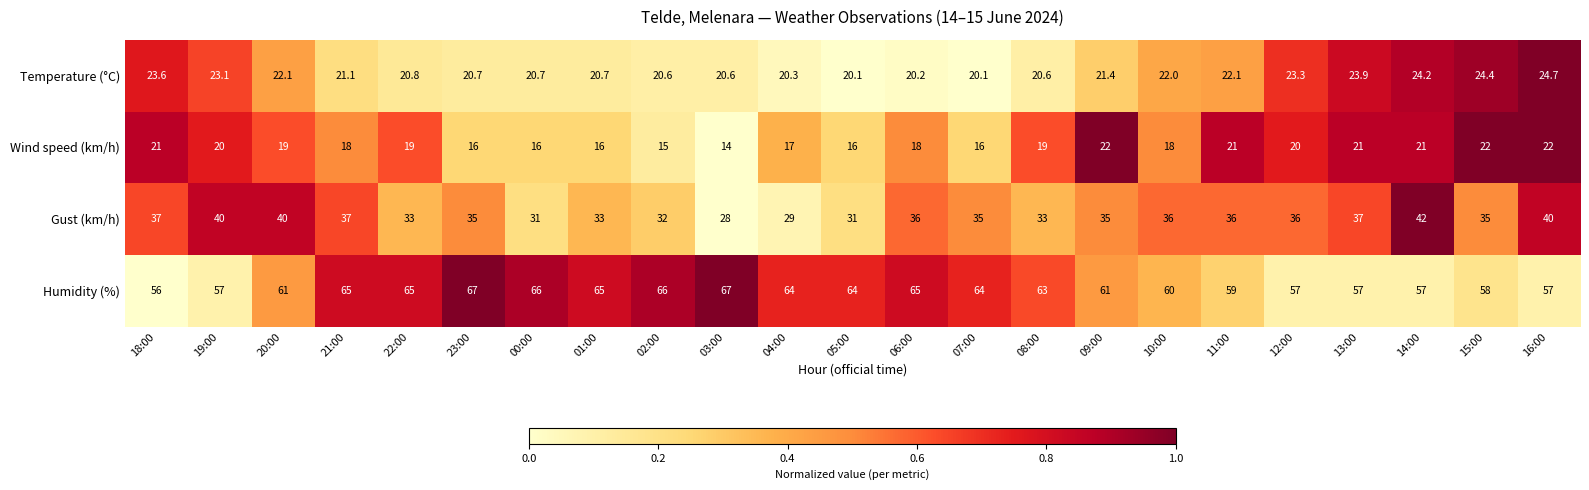

How many Wind speed (km/h) values are between 16 and 21?

18